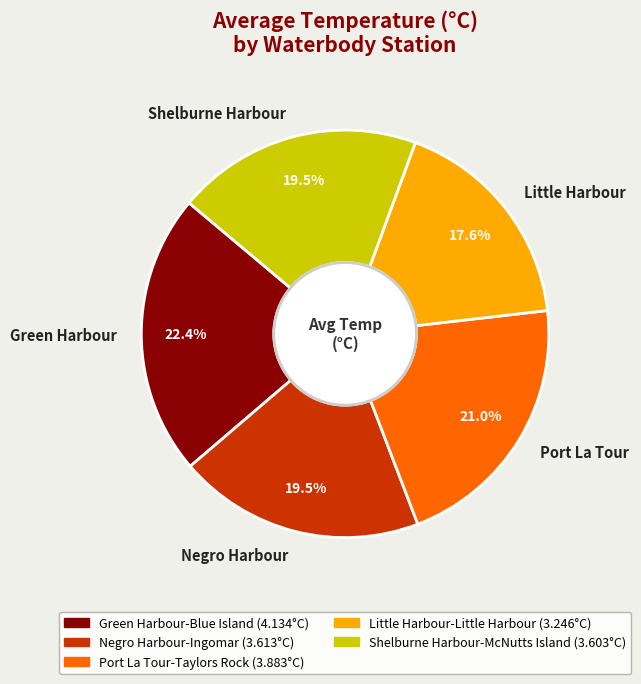

What is the smallest slice in the pie chart?

Little Harbour